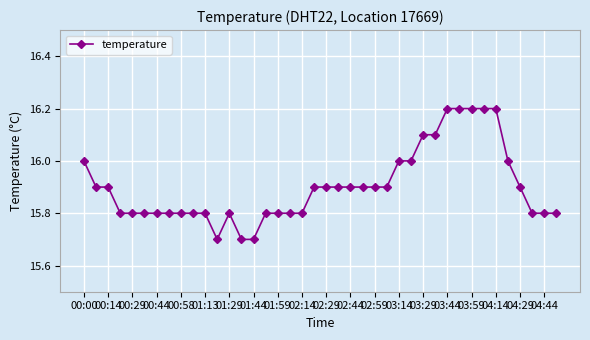

Reading left to right, list all the values displayed in this chart.

16.0	15.9	15.9	15.8	15.8	15.8	15.8	15.8	15.8	15.8	15.8	15.7	15.8	15.7	15.7	15.8	15.8	15.8	15.8	15.9	15.9	15.9	15.9	15.9	15.9	15.9	16.0	16.0	16.1	16.1	16.2	16.2	16.2	16.2	16.2	16.0	15.9	15.8	15.8	15.8